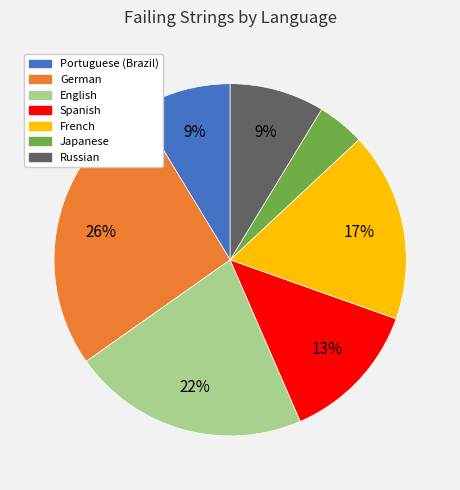

To the nearest percent, what is the difference between the largest and smallest slice percentages?

22%